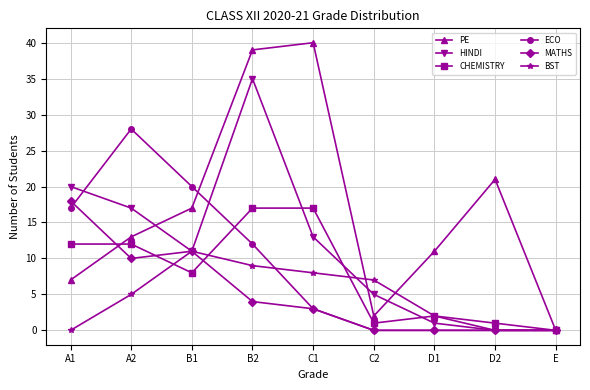

Which category has the highest value across all series?

C1